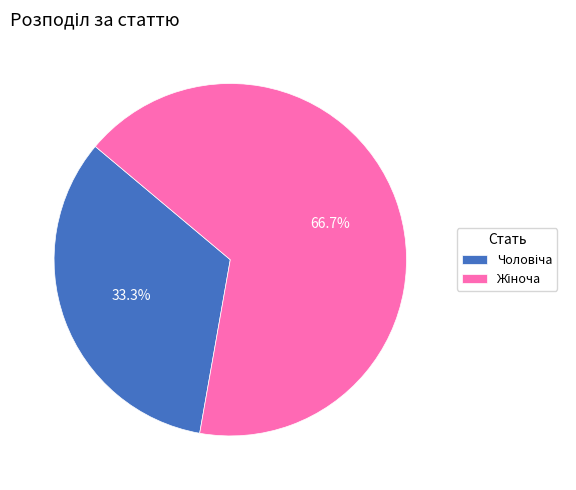

Is there a majority slice in this chart?

Yes